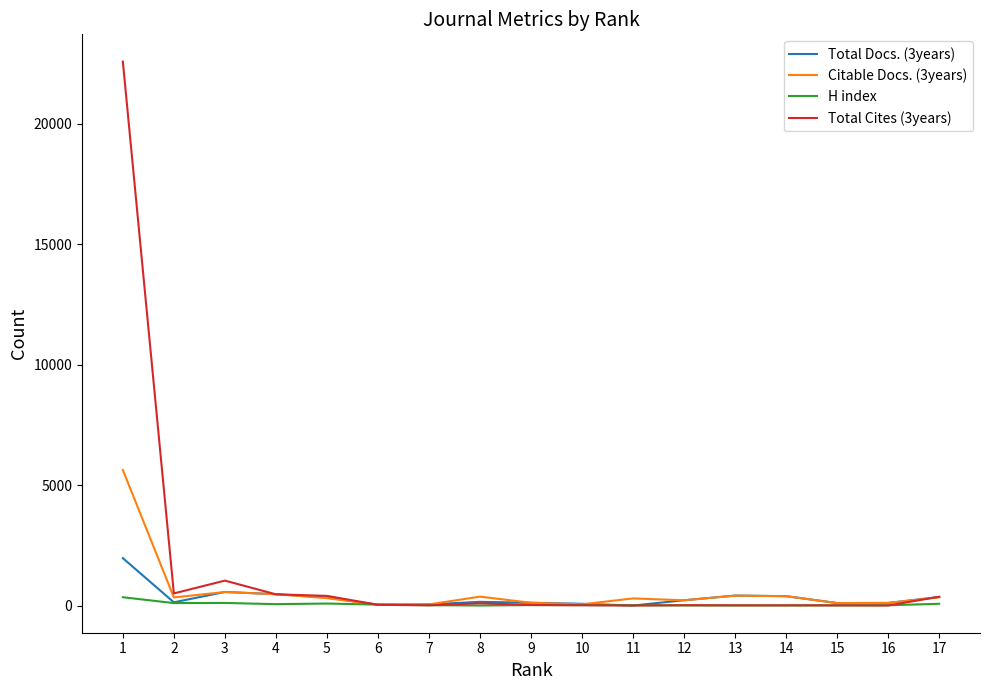

Rank the series by their maximum value, from highest to lowest.

Total Cites (3years), Citable Docs. (3years), Total Docs. (3years), H index